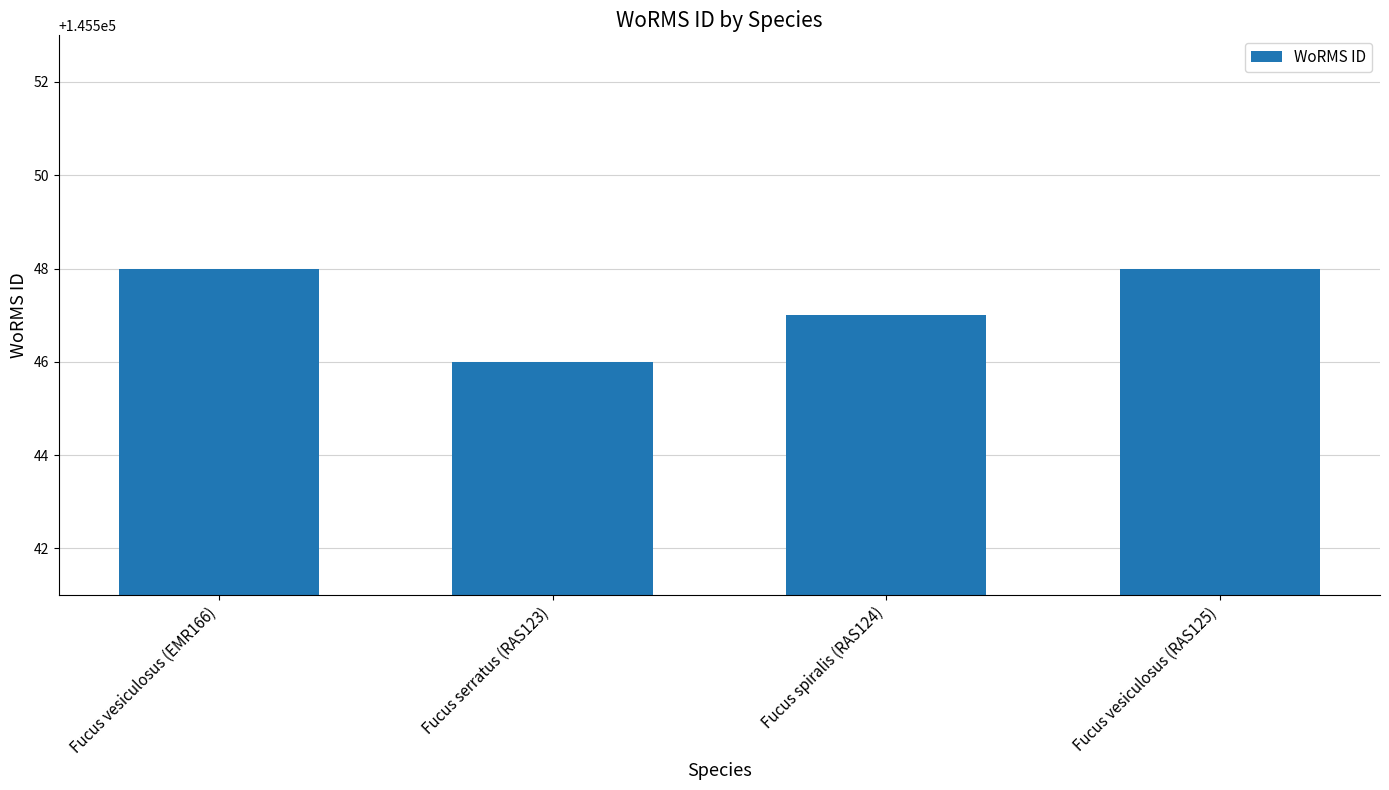

What is the sum of all values?

582189